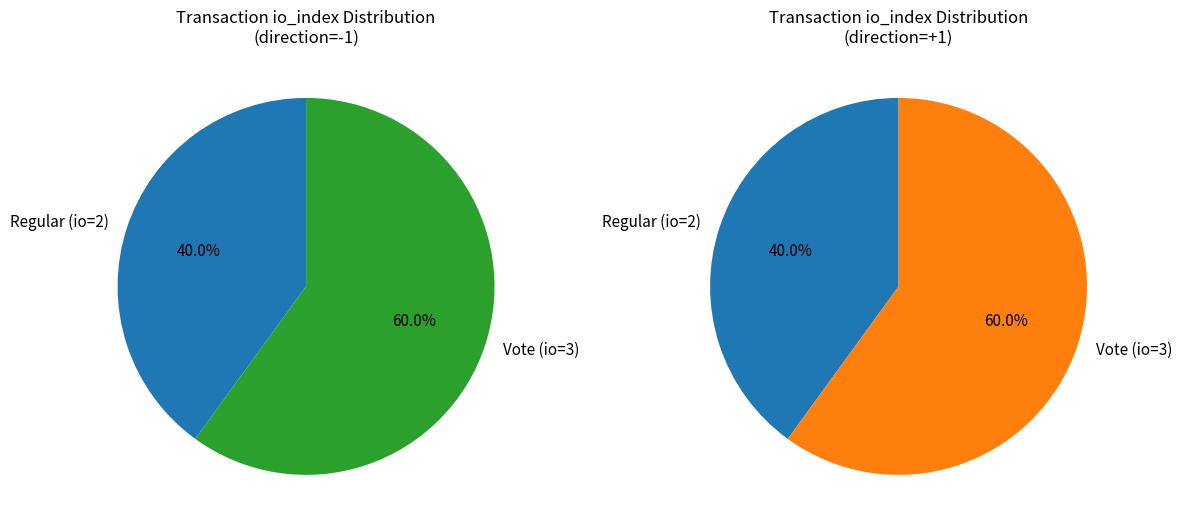

What percentage do Vote and Regular together represent?

100.0%